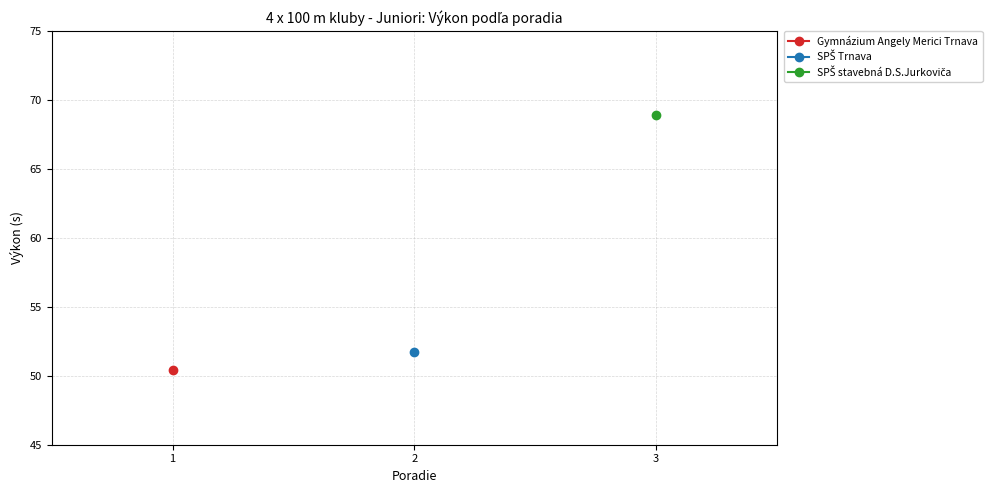

Is it true that the value at 3 is 96.5?

False